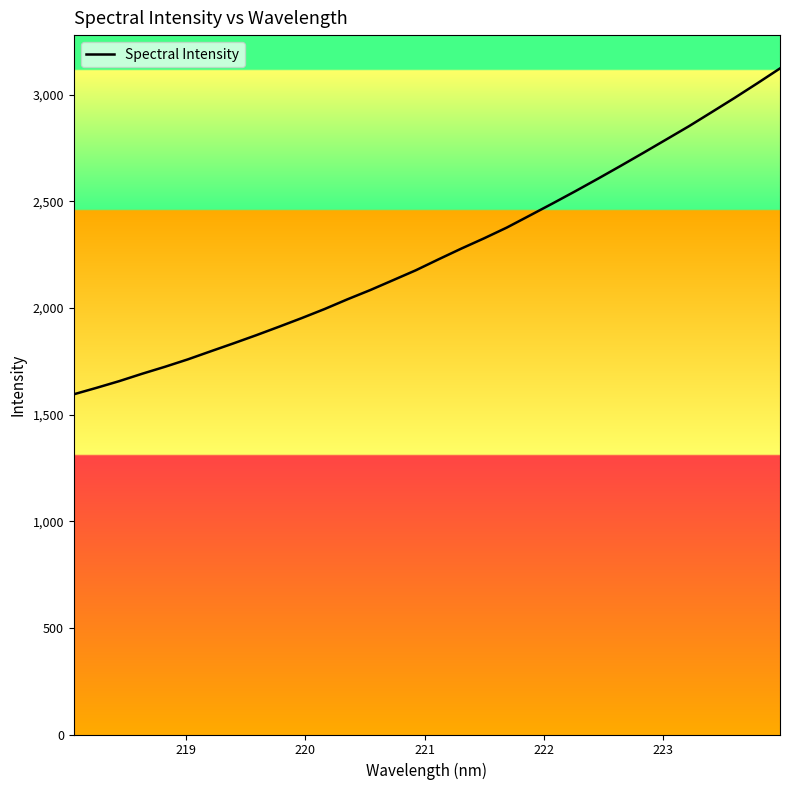

How many values are below 2227?

16